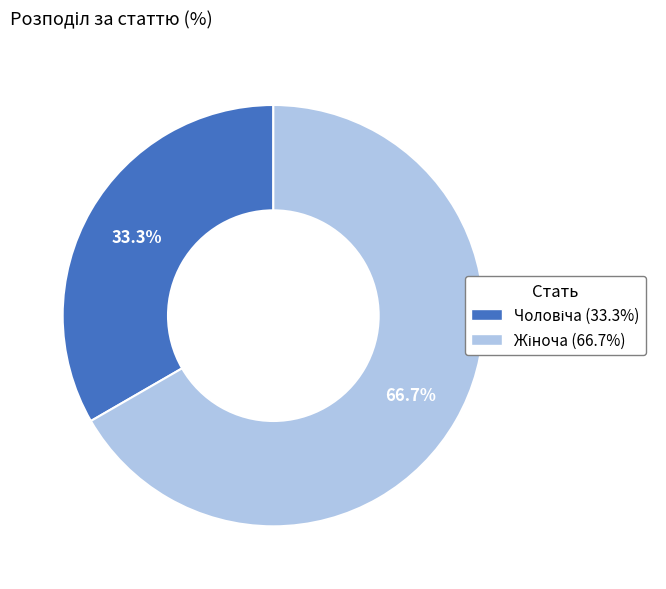

Is there any slice that represents more than half of the pie?

Yes